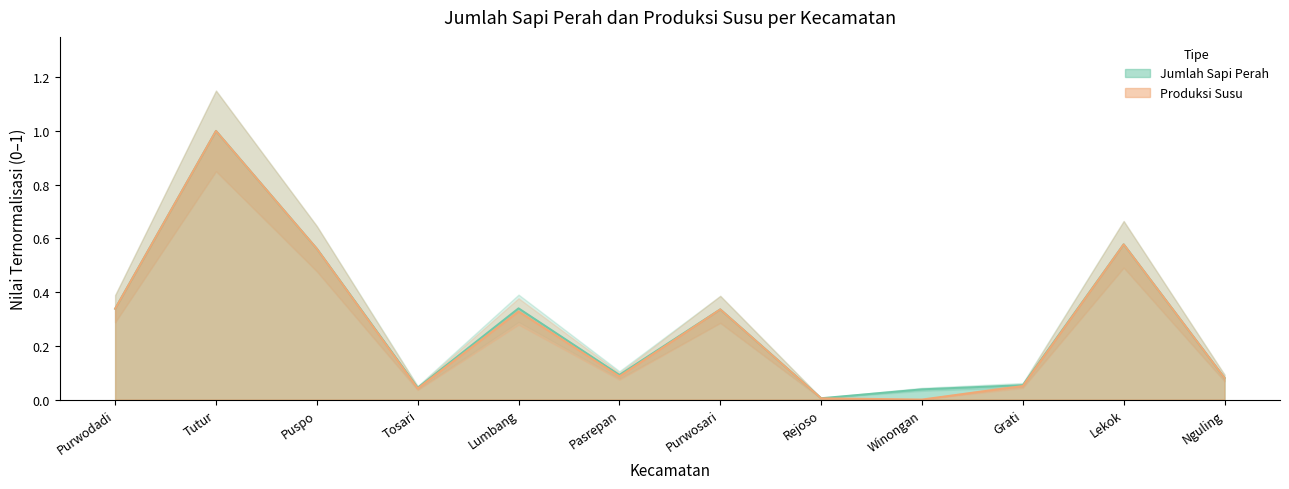

What is the difference between the maximum and minimum values in the Produksi Susu series?

1.0